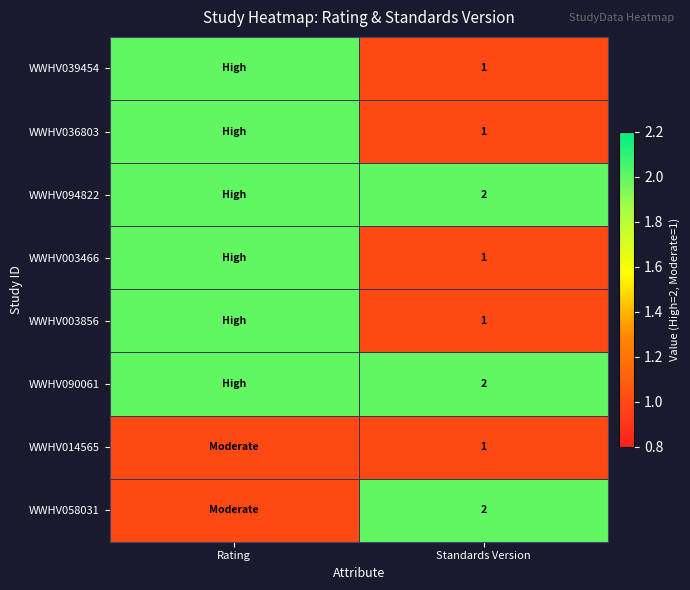

How many categories are shown in the chart?

2